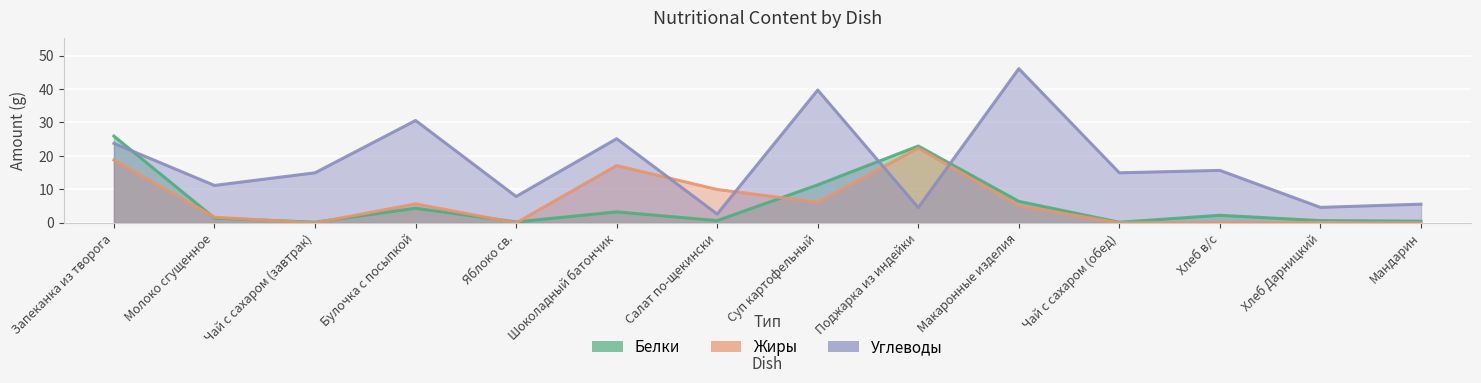

Reading left to right, transcribe all the data shown in this chart.

Белки: 25.9	1.4	0.2	4.4	0.3	3.3	0.7	11.4	23.0	6.4	0.2	2.3	0.7	0.5
Жиры: 18.8	1.7	0.0	5.7	0.0	17.1	10.0	6.2	22.4	5.1	0.0	0.2	0.1	0.0
Углеводы: 23.8	11.2	15.0	30.6	7.9	25.1	2.6	39.7	4.6	46.1	15.0	15.7	4.6	5.6